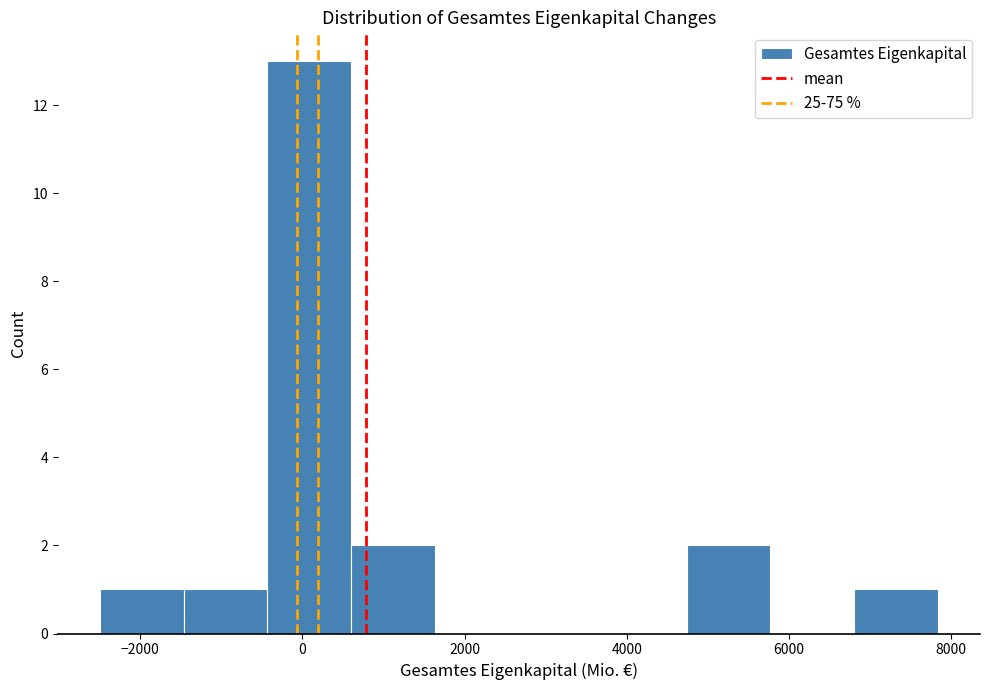

Reading left to right, list every bar in this chart as the range it spans on the x-axis followed by its height. Neither the bar edges nor the heights are printed on the chart, so give them approximately, as read against the axes.

-2400 to -1400: 1
-1400 to -400: 1
-400 to 600: 13
600 to 1600: 2
1600 to 2600: 0
2600 to 3800: 0
3800 to 4800: 0
4800 to 5800: 2
5800 to 6800: 0
6800 to 7800: 1